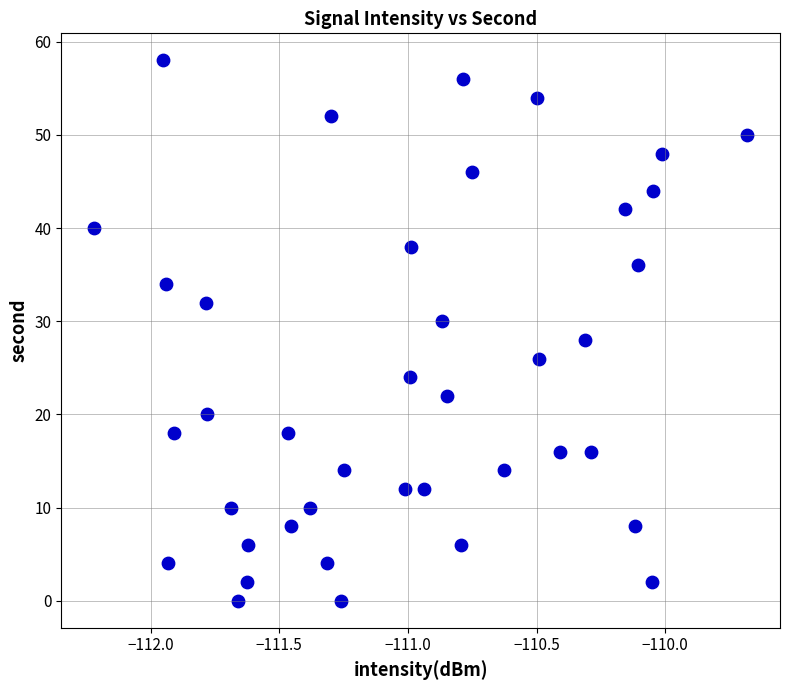

What is the range of Y values (max minus min)?

58